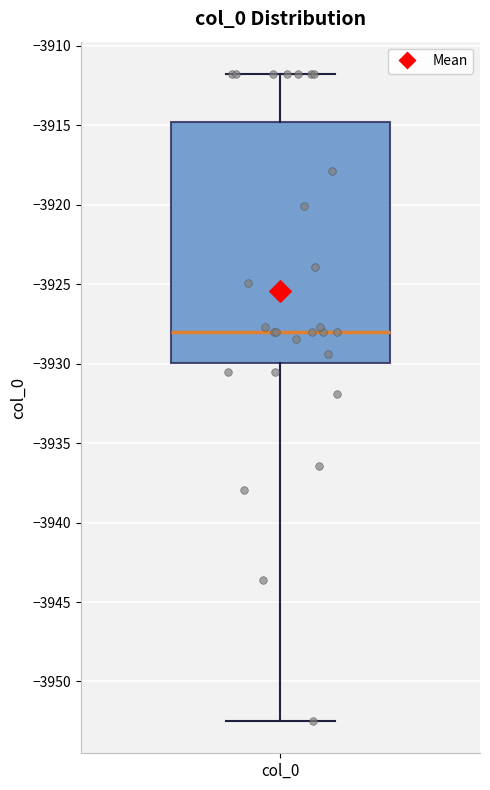

Transcribe this box plot: give where the median line is, the range the box spans, and where the two whiskers end, as read against the y-axis. The values are not printed on the chart, so give them approximately, as read against the axis.

median -3928.0, box -3930.0 to -3915.0, whiskers -3952.5 to -3912.0